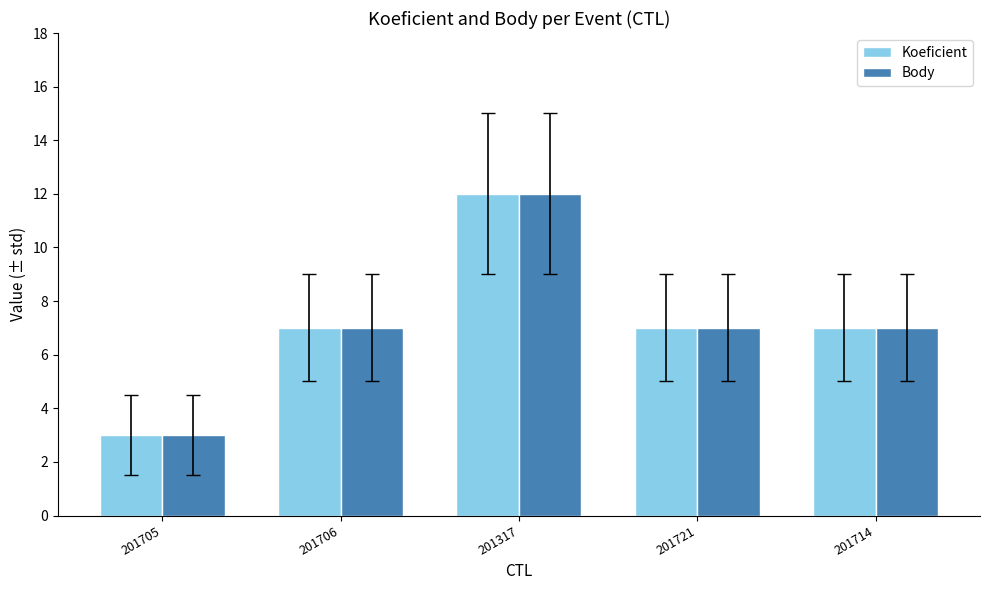

What is the difference between the maximum and minimum values in the Koeficient series?

9